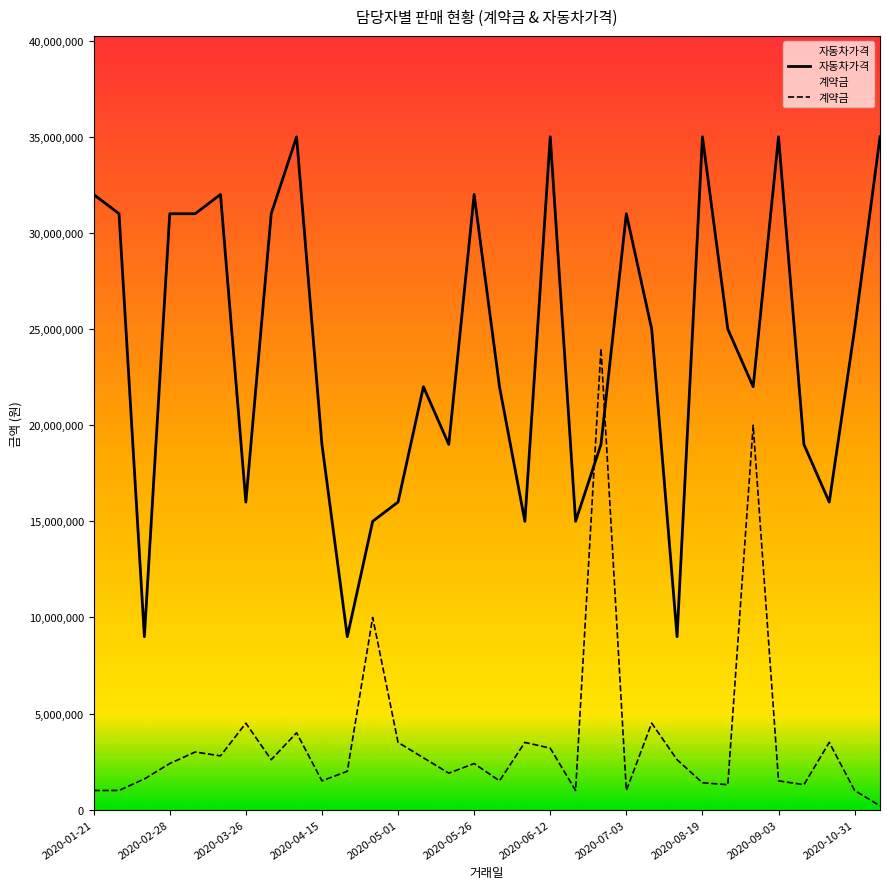

What is the approximate value of 자동차가격 at 2020-08-19, to the nearest 50?

35000000